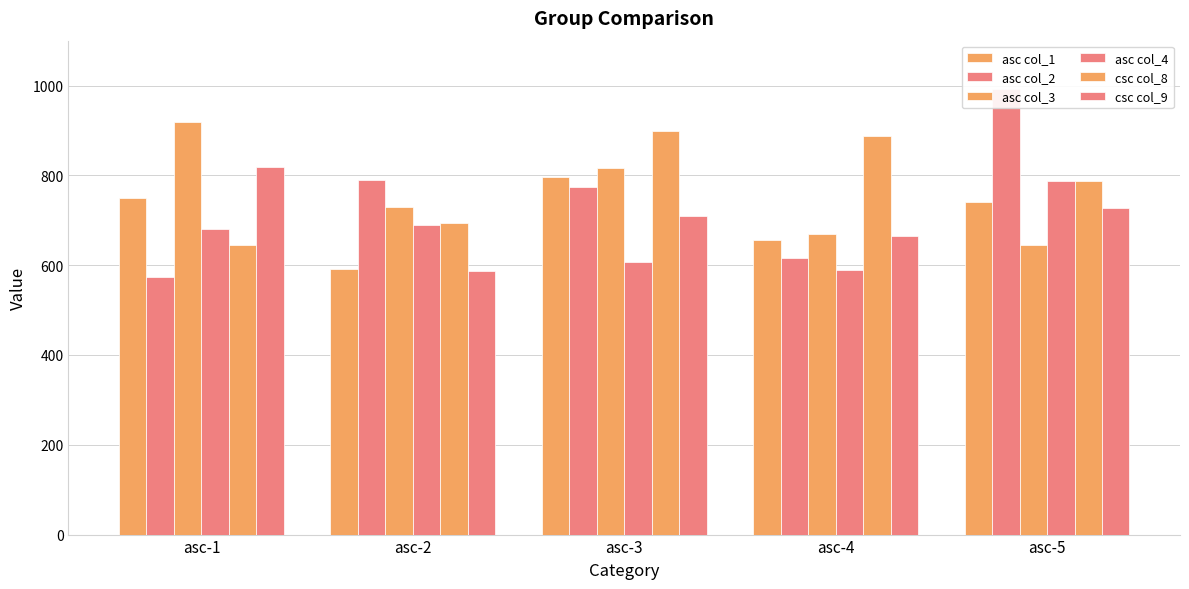

The csc col_8 series shows 644 at asc-1. True or false?

True